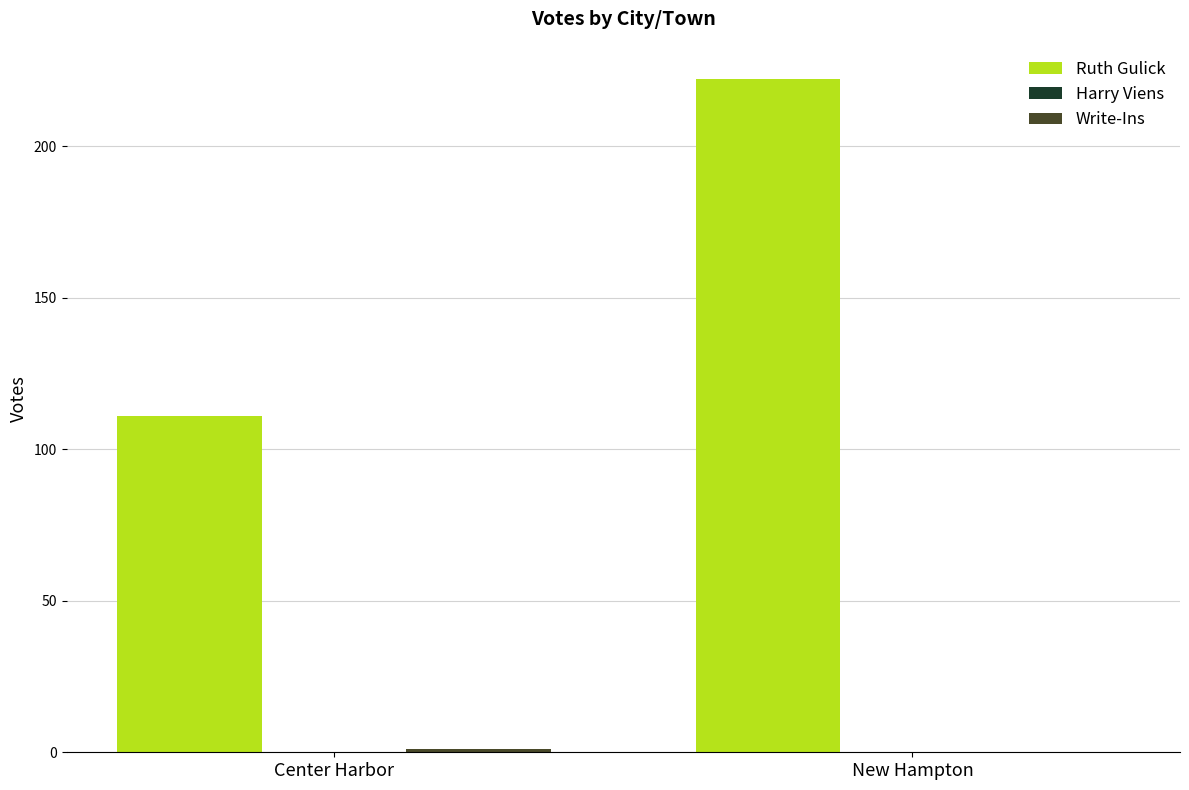

The value of Ruth Gulick at New Hampton is 87. True or false?

False